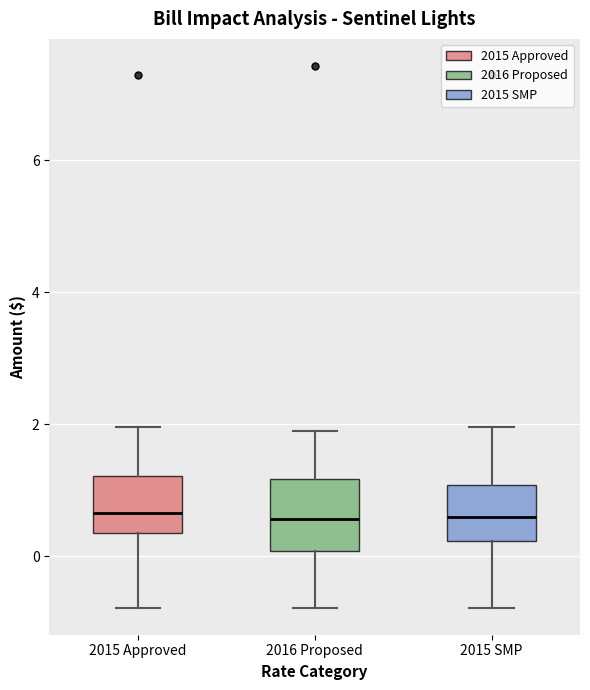

Reading left to right, transcribe this box plot: for each box, give where its median line is, the range the box spans, and where its two whiskers end, as read against the y-axis. The values are not printed on the chart, so give them approximately, as read against the axis.

2015 Approved: median 0.6, box 0.4 to 1.2, whiskers -0.8 to 2.0
2016 Proposed: median 0.6, box 0.0 to 1.2, whiskers -0.8 to 2.0
2015 SMP: median 0.6, box 0.2 to 1.0, whiskers -0.8 to 2.0